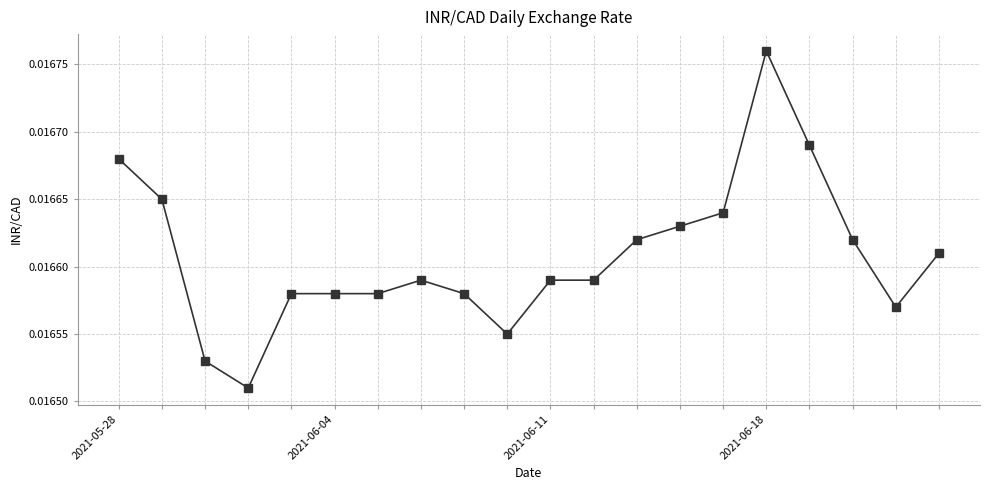

Which label corresponds to the largest value in the chart?

2021-06-18